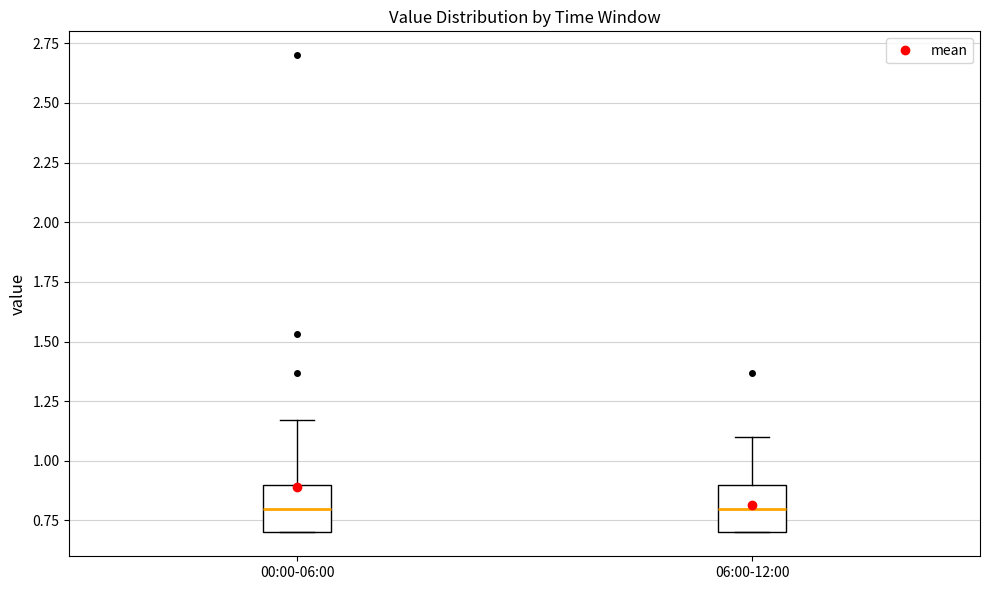

Reading left to right, read every box against the y-axis: the position of its median line, the range the box covers, and the ends of its whiskers. The values are not printed on the chart, so give them approximately, as read against the axis.

00:00-06:00: median 0.80, box 0.70 to 0.90, whiskers 0.70 to 1.15
06:00-12:00: median 0.80, box 0.70 to 0.90, whiskers 0.70 to 1.10